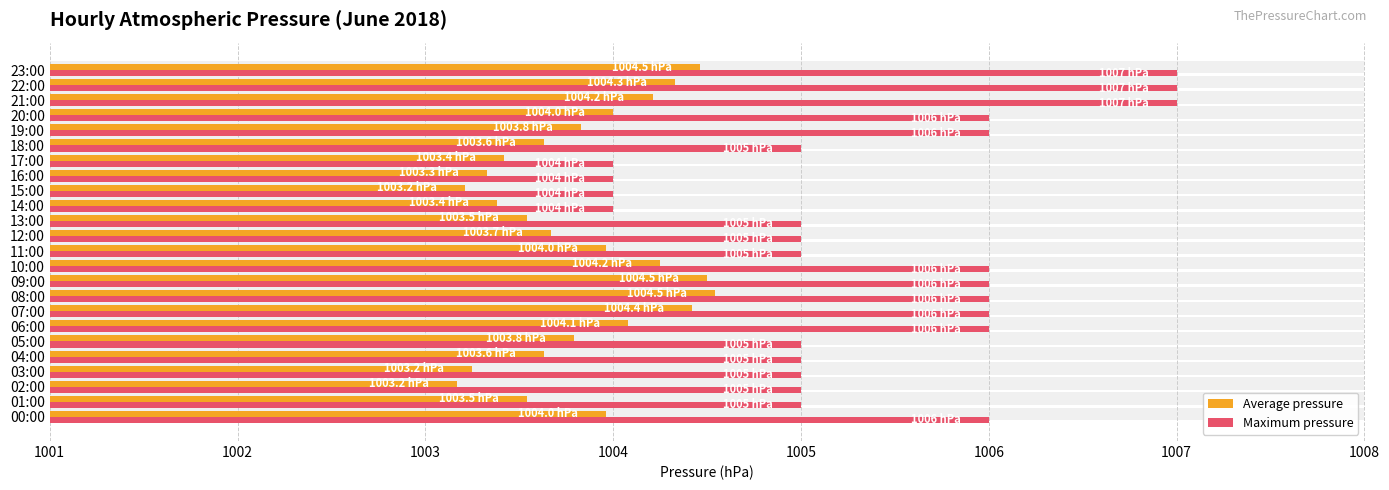

Reading left to right, extract all data points from this chart.

Average pressure: 1004.0	1003.5	1003.2	1003.2	1003.6	1003.8	1004.1	1004.4	1004.5	1004.5	1004.2	1004.0	1003.7	1003.5	1003.4	1003.2	1003.3	1003.4	1003.6	1003.8	1004.0	1004.2	1004.3	1004.5
Maximum pressure: 1006.0	1005.0	1005.0	1005.0	1005.0	1005.0	1006.0	1006.0	1006.0	1006.0	1006.0	1005.0	1005.0	1005.0	1004.0	1004.0	1004.0	1004.0	1005.0	1006.0	1006.0	1007.0	1007.0	1007.0